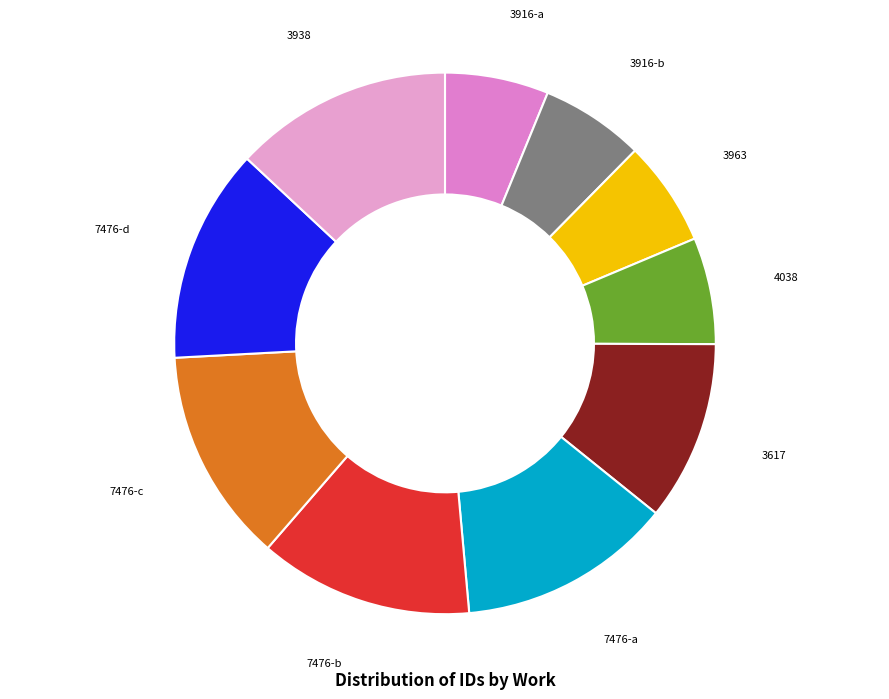

The 7476-b slice represents 3% of the pie. True or false?

False